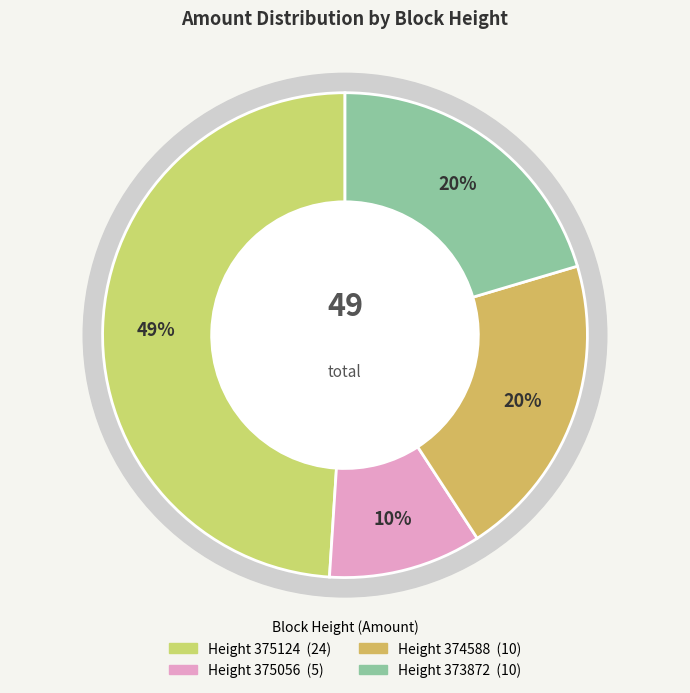

Which category has the smallest portion of the pie?

375056